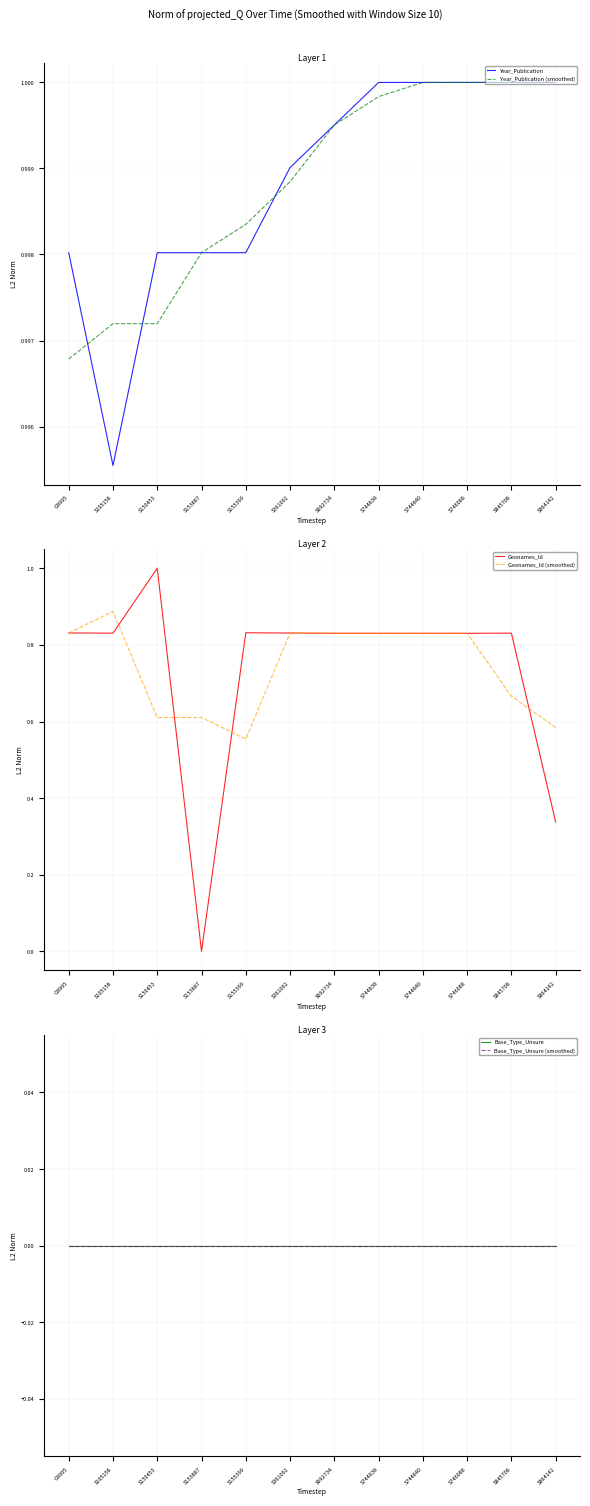

What are all the series names shown in the legend?

Year_Publication, Year_Publication (smoothed), Geonames_Id, Geonames_Id (smoothed), Base_Type_Unsure, Base_Type_Unsure (smoothed)